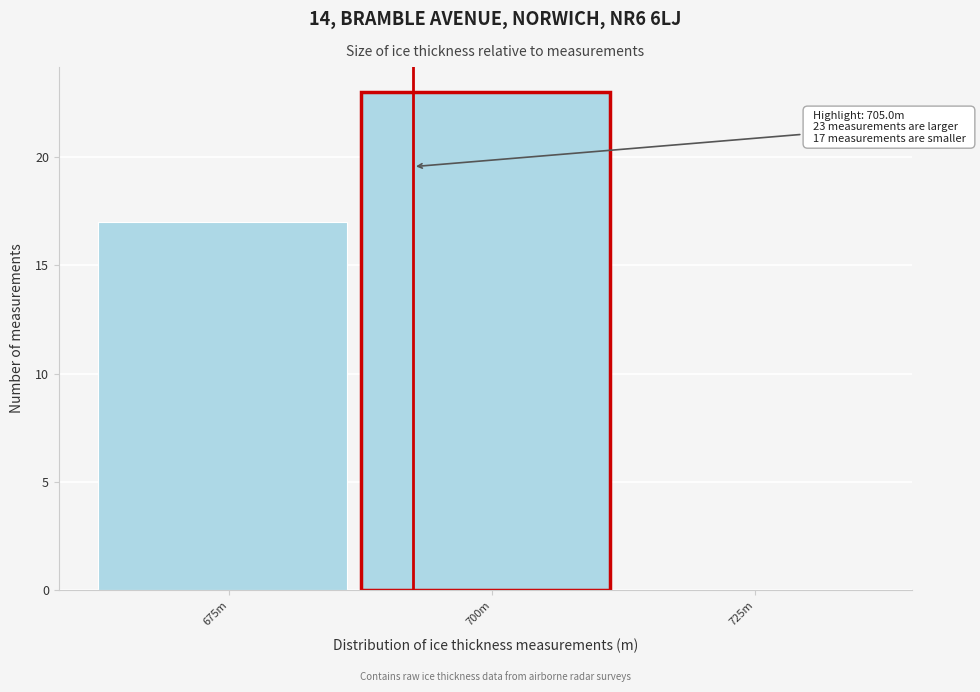

Reading left to right, extract all data points from this chart.

675m=17	700m=23	725m=0